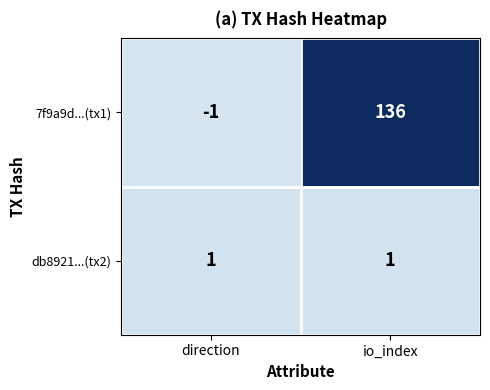

Which series has the largest total across all categories?

7f9a9d...(tx1)